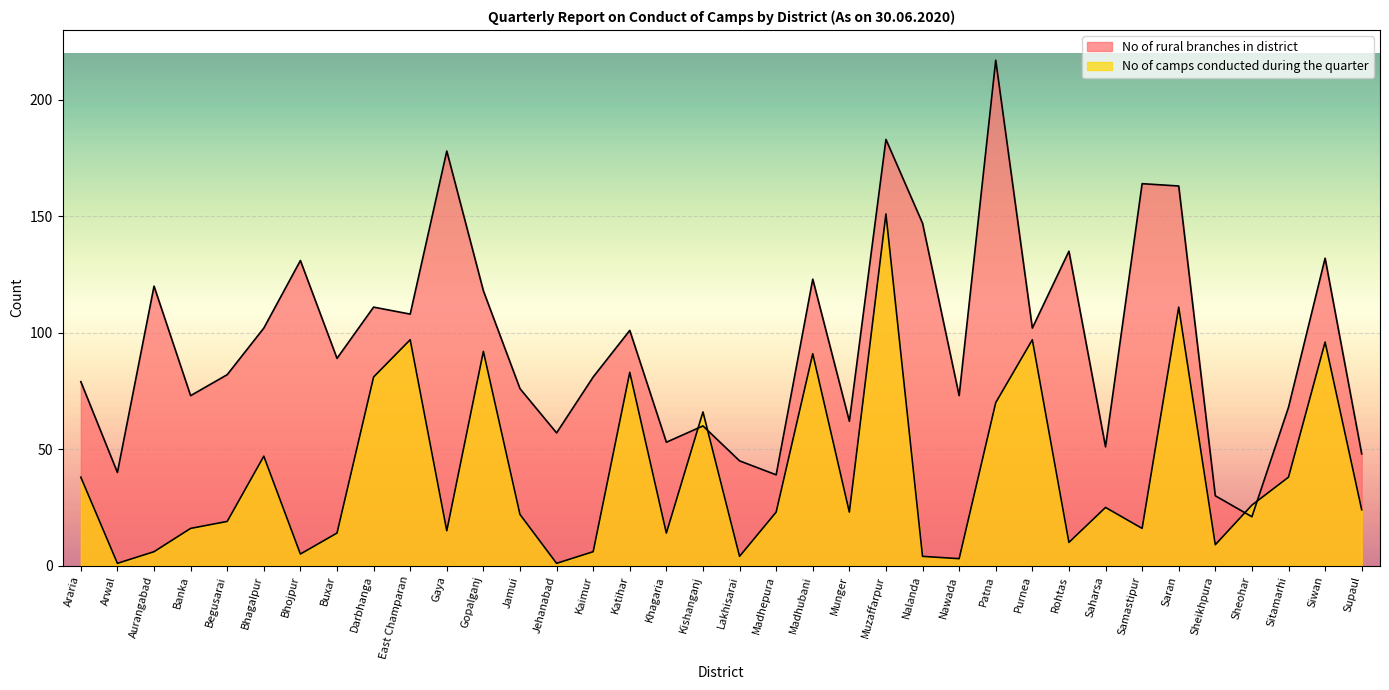

True or false: No of rural branches in district has more than 1 points higher than both neighbors.

True